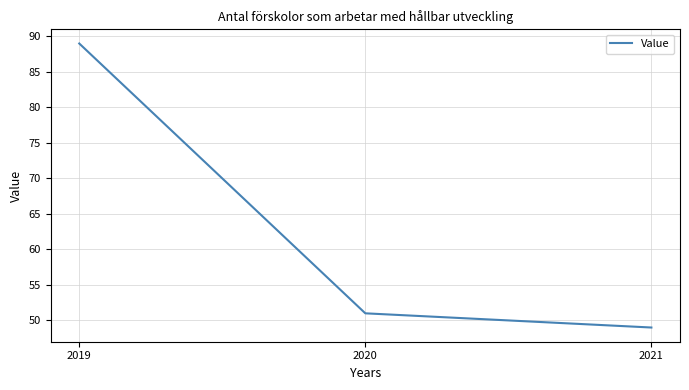

True or false: the data shows 31 at 2021.

False